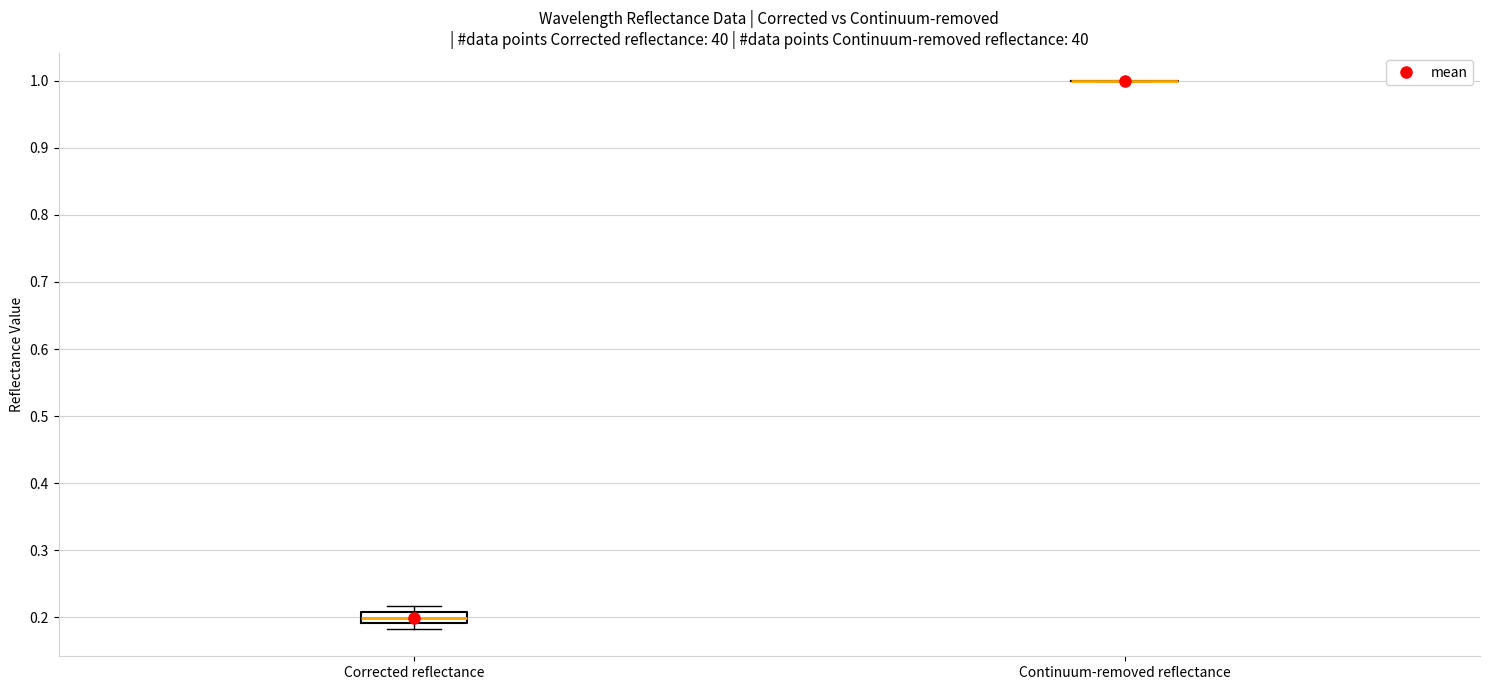

Which box is the tallest, from its lower edge to its upper edge?

Corrected reflectance